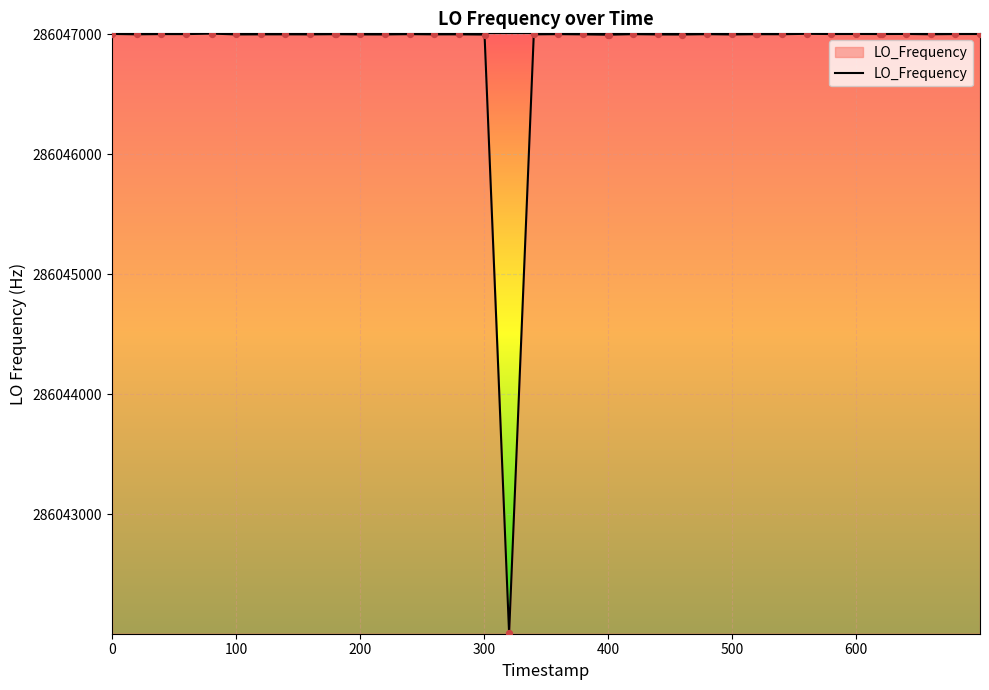

What is the difference between the maximum and minimum values?

5000.3